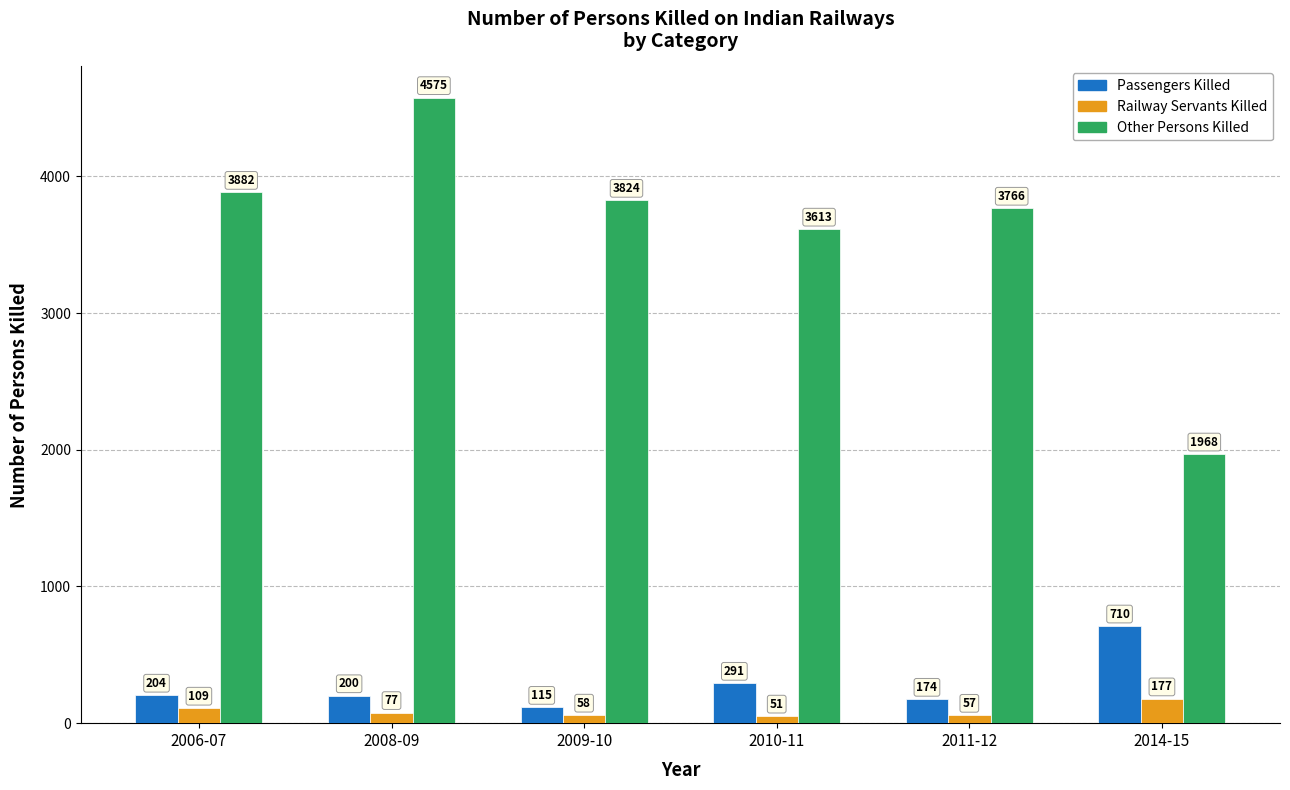

What is the difference between the maximum and minimum values in the Railway Servants Killed series?

126